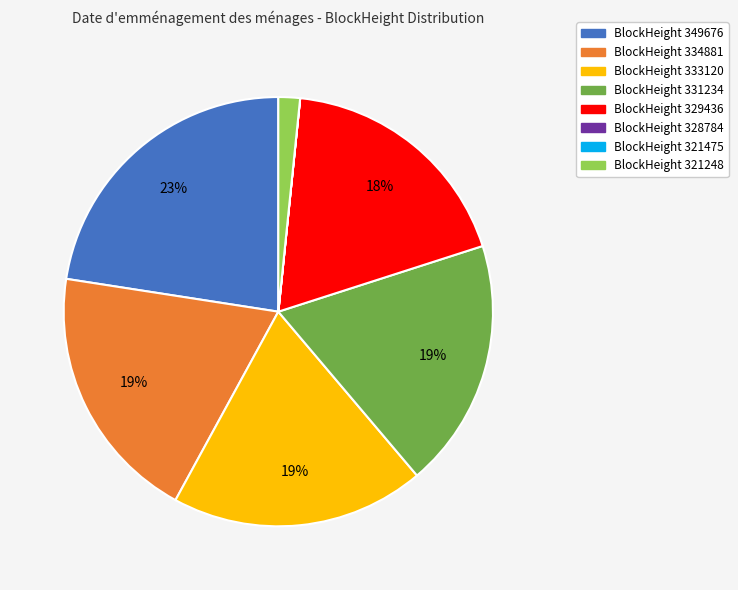

To the nearest percent, what is the difference between the largest and smallest slice percentages?

23%